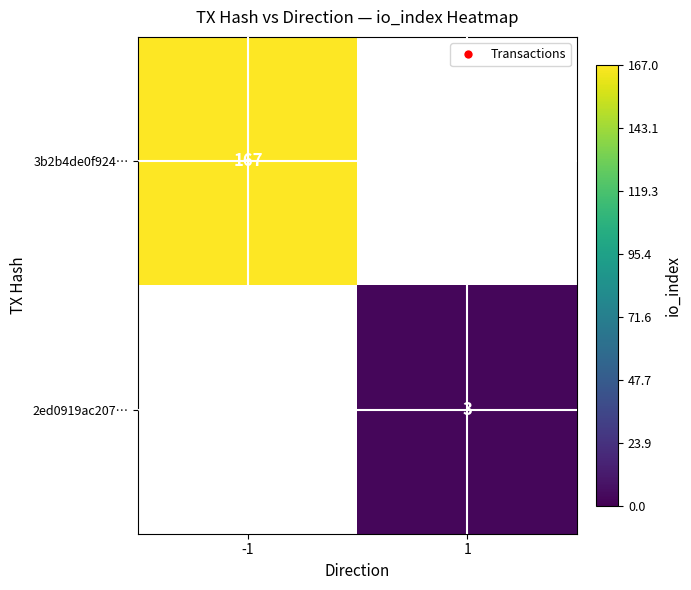

Is the value of 3b2b4de0f924… at -1 greater than the value of 2ed0919ac207… at 1?

Yes